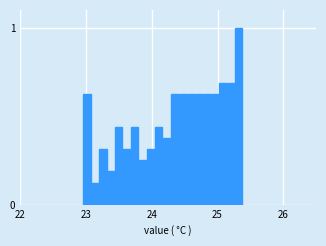

Around what value on the x-axis is the tallest bar? Give the approximate position of its centre, as read against the axis.

25.3